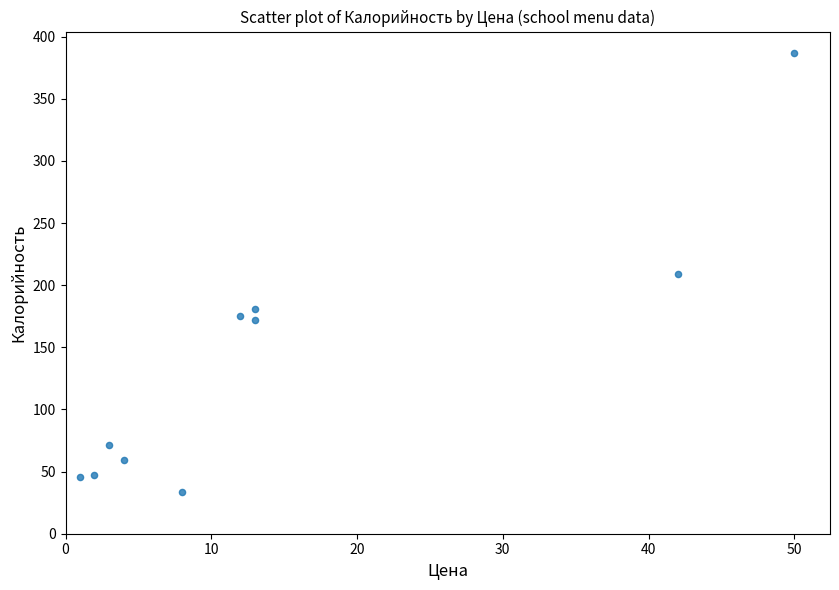

What is the range of Y values (max minus min)?

353.1